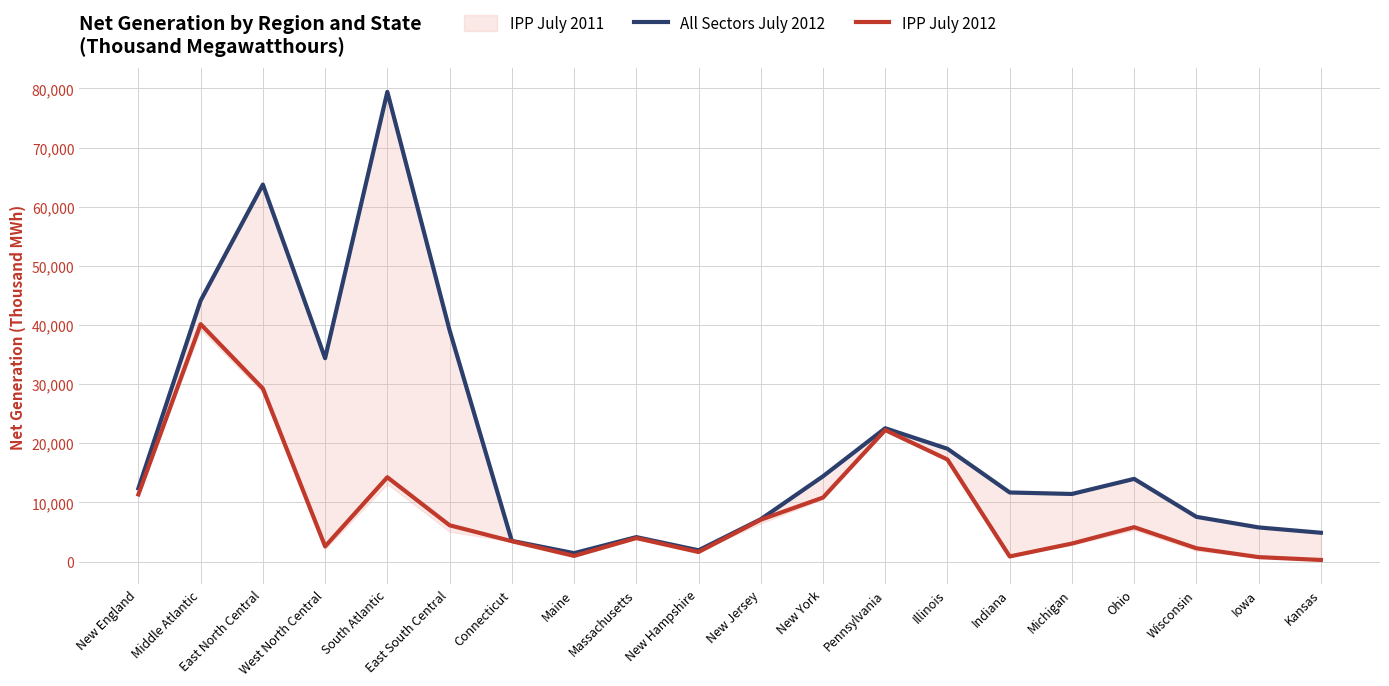

True or false: All Sectors July 2012 has more than 2 points higher than both neighbors.

True